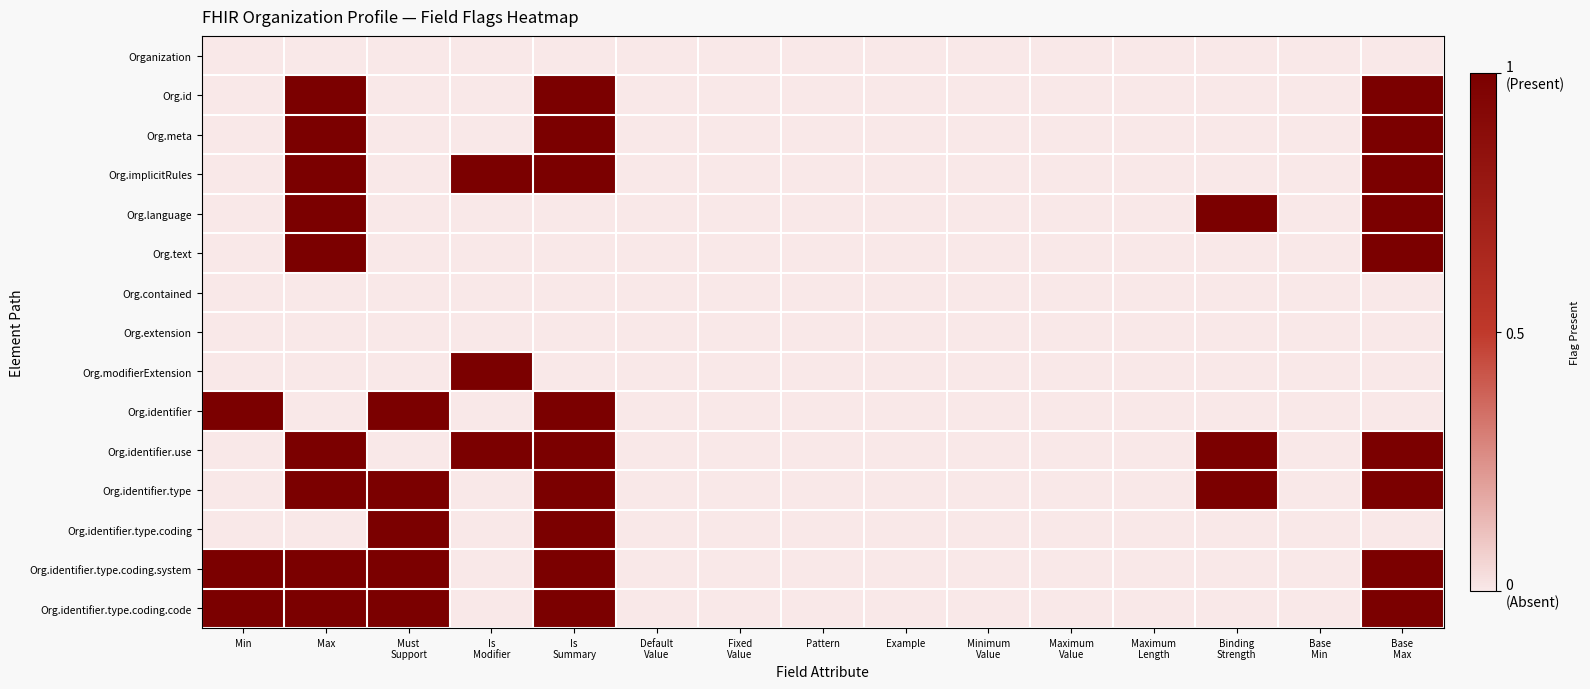

What is the greatest value displayed?

1